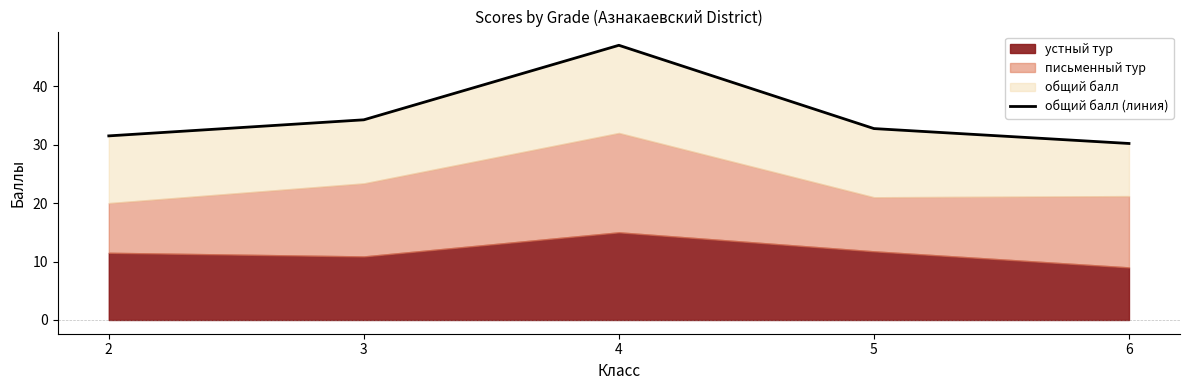

What is the ratio of the value at 2 to the value at 5?

1.0